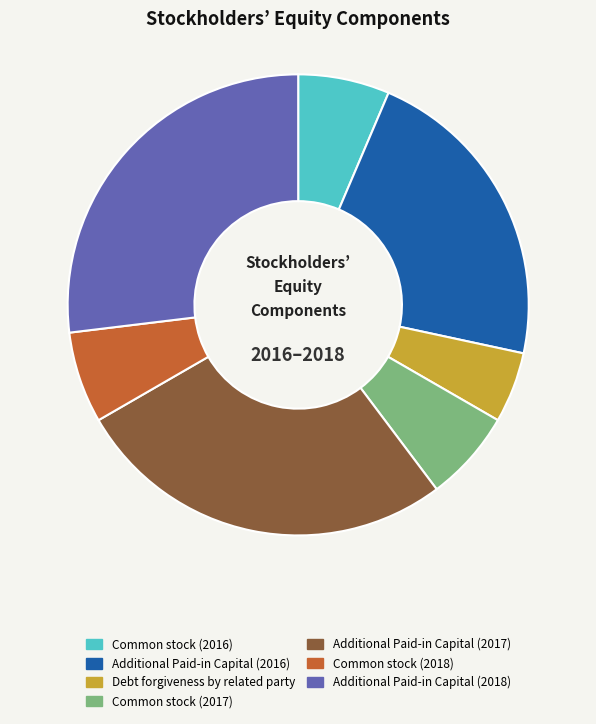

Which category has the smallest portion of the pie?

Debt forgiveness by related party